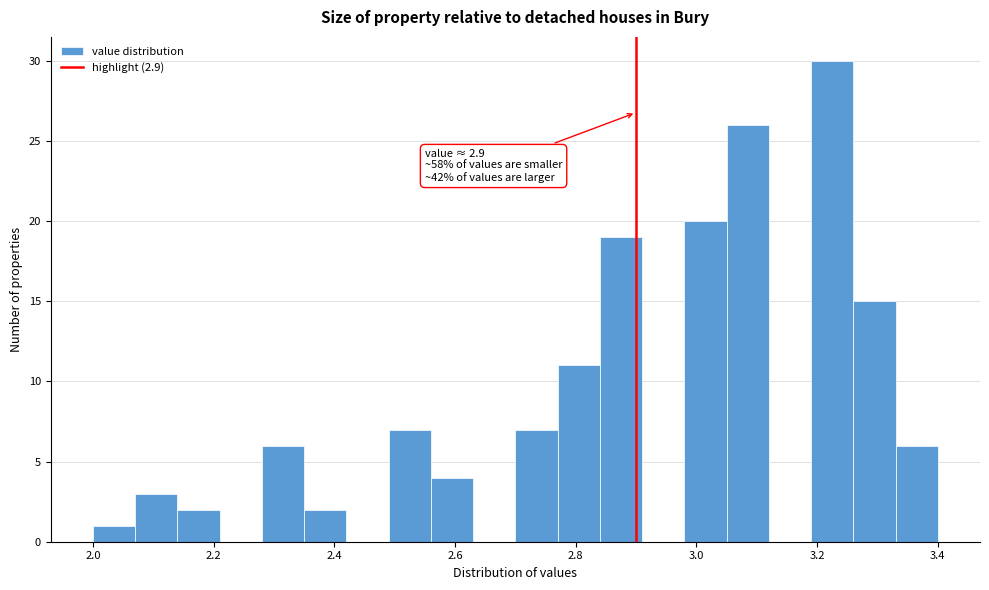

Around what value on the x-axis is the tallest bar? Give the approximate position of its centre, as read against the axis.

3.22